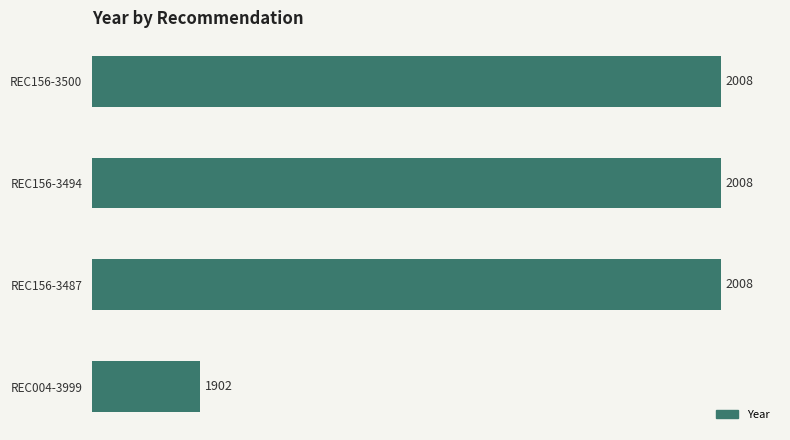

The chart shows a value of 3124 at REC156-3494. True or false?

False